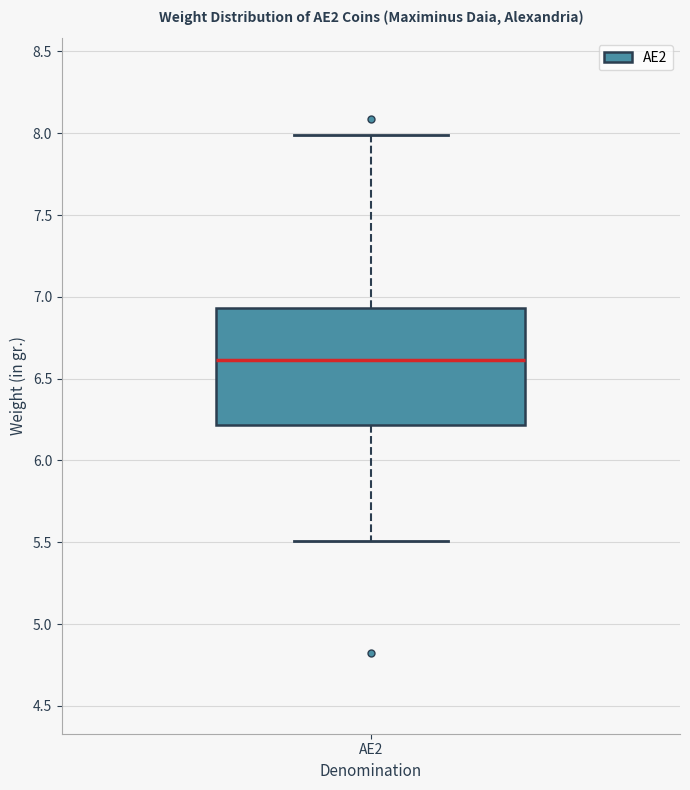

Transcribe this box plot: give where the median line is, the range the box spans, and where the two whiskers end, as read against the y-axis. The values are not printed on the chart, so give them approximately, as read against the axis.

median 6.60, box 6.20 to 6.95, whiskers 5.50 to 8.00